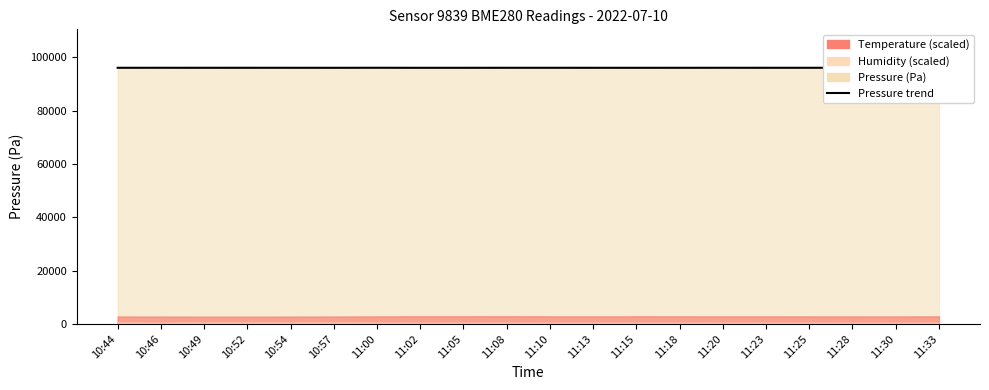

Reading left to right, extract all data points from this chart.

10:44=96106.7	10:46=96111.5	10:49=96106.2	10:52=96110.8	10:54=96107.4	10:57=96101.0	11:00=96117.0	11:02=96098.8	11:05=96100.6	11:08=96109.2	11:10=96109.4	11:13=96104.6	11:15=96101.9	11:18=96104.0	11:20=96110.9	11:23=96107.8	11:25=96108.4	11:28=96110.7	11:30=96094.8	11:33=96095.8